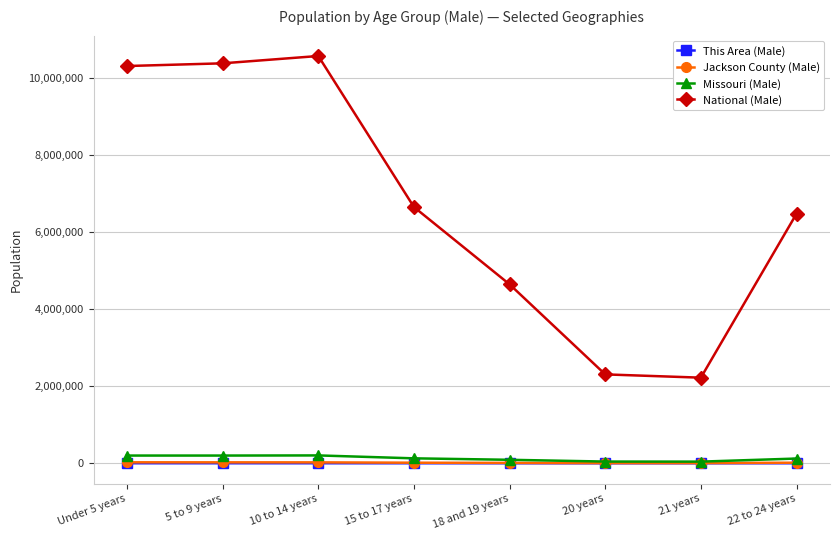

What is the difference between the National (Male) values at Under 5 years and 20 years?

8011108